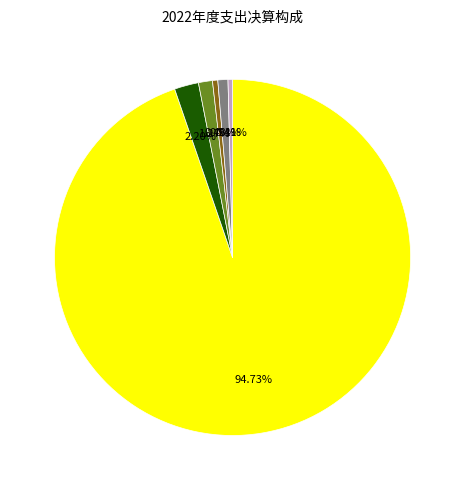

Does any single category account for the majority?

Yes